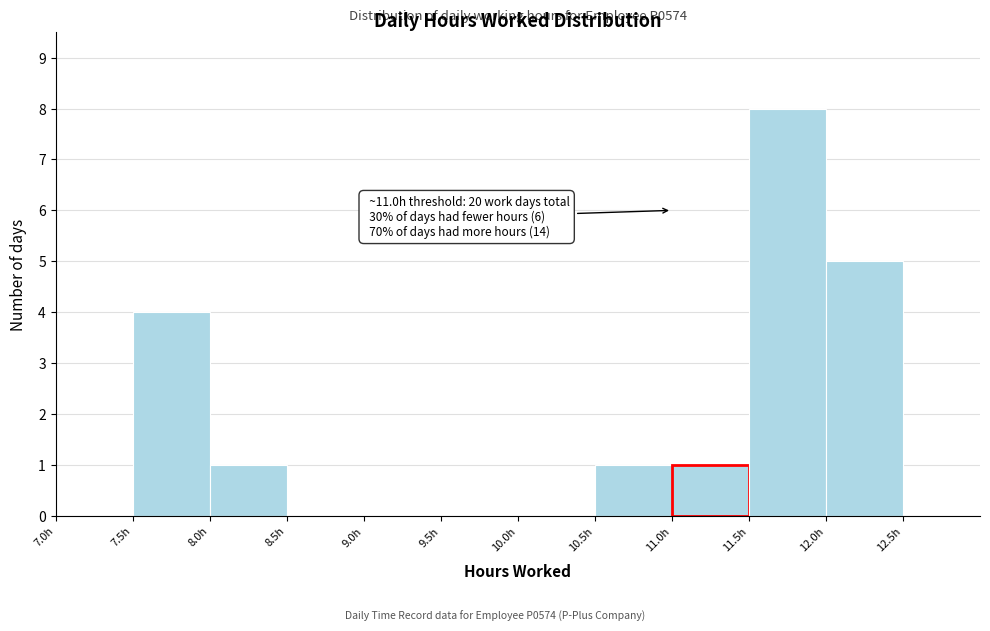

Which range on the x-axis has the tallest bar?

11.5 to 12.0